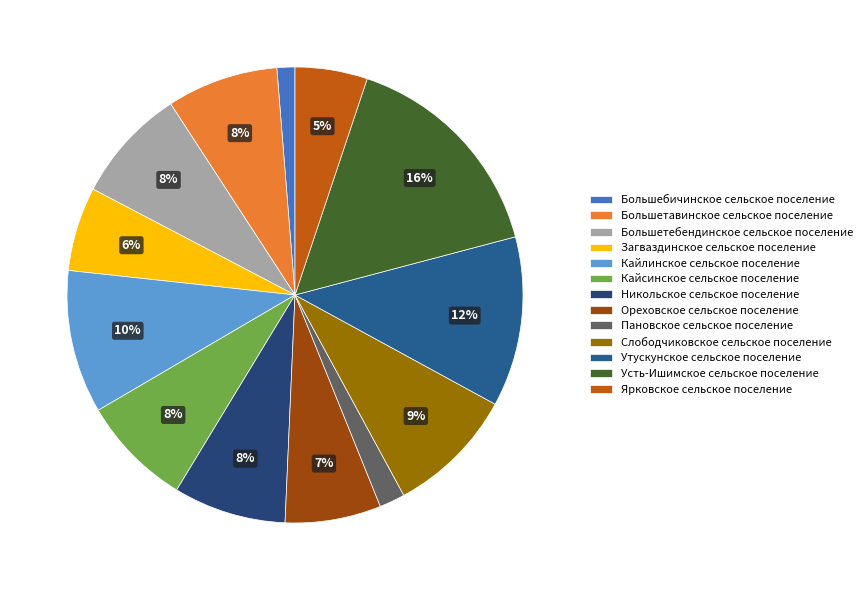

True or false: Утускунское сельское поселение accounts for 25% of the total.

False